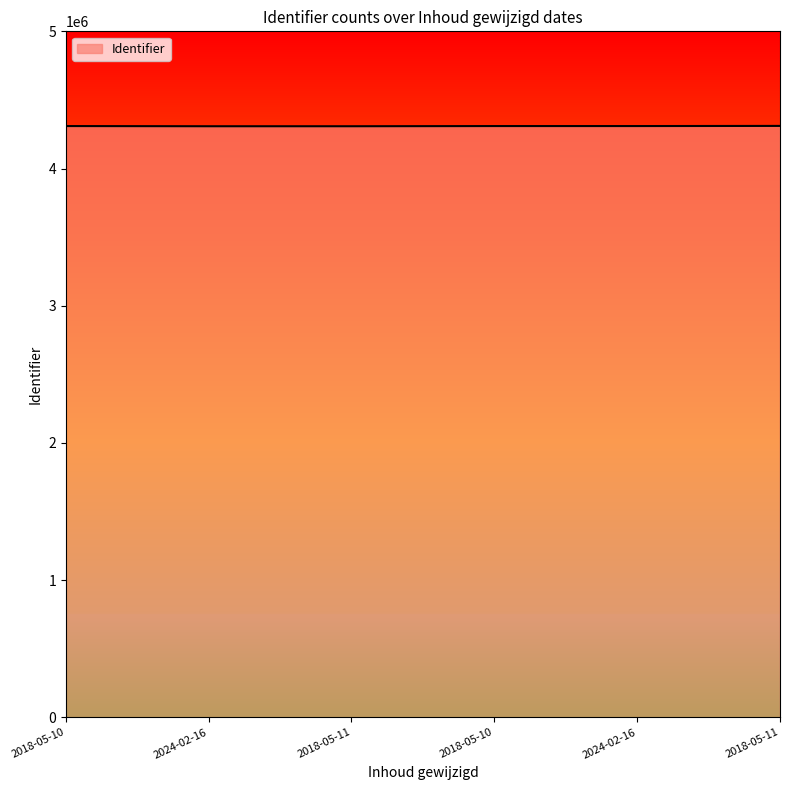

Does the chart have visible grid lines?

No